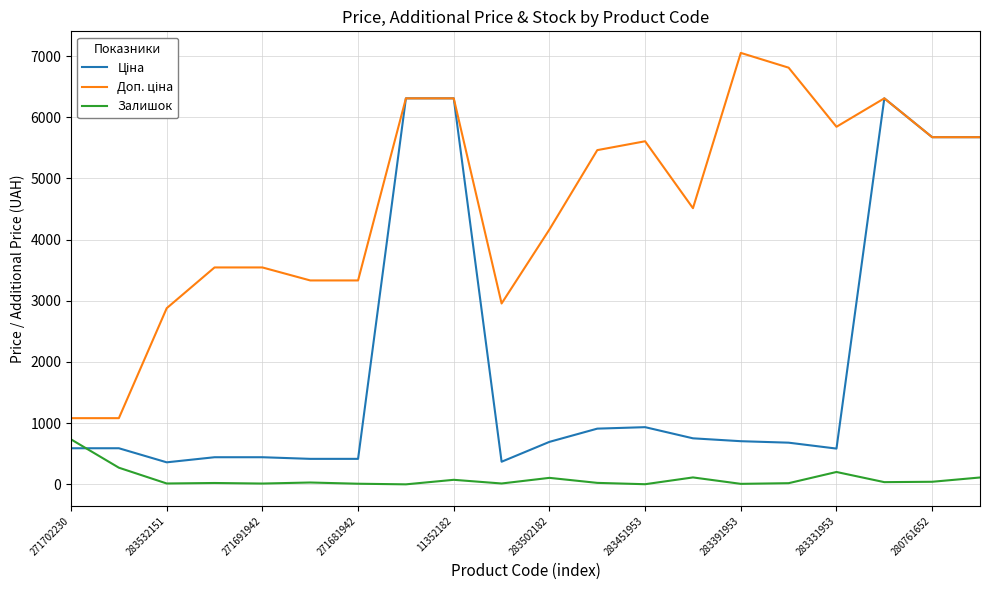

What is the highest value of the Залишок series?

735.0